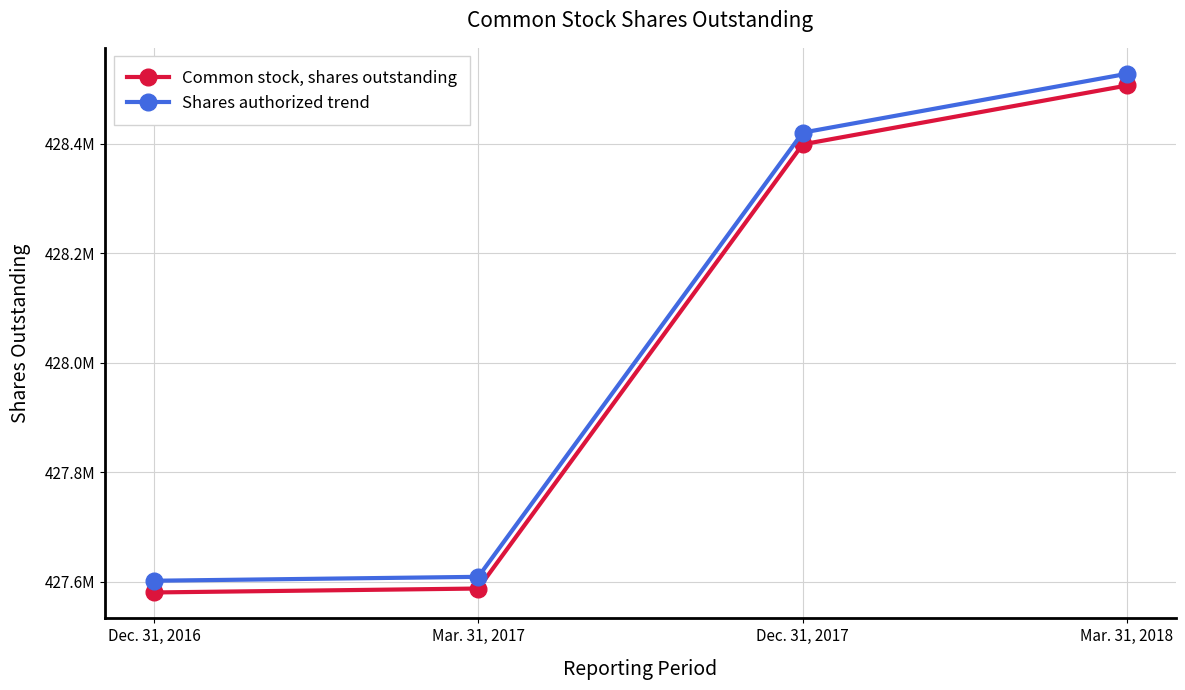

List the labels in order of Shares authorized trend value, smallest first.

Dec. 31, 2016, Mar. 31, 2017, Dec. 31, 2017, Mar. 31, 2018